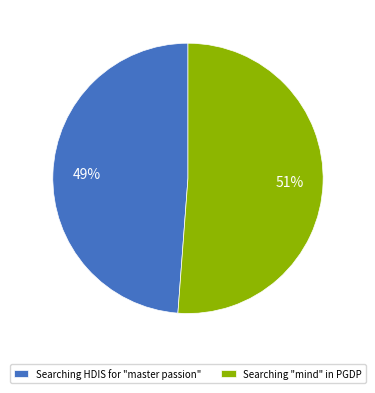

To the nearest percent, what percentage of the pie is Searching "mind" in PGDP?

51%